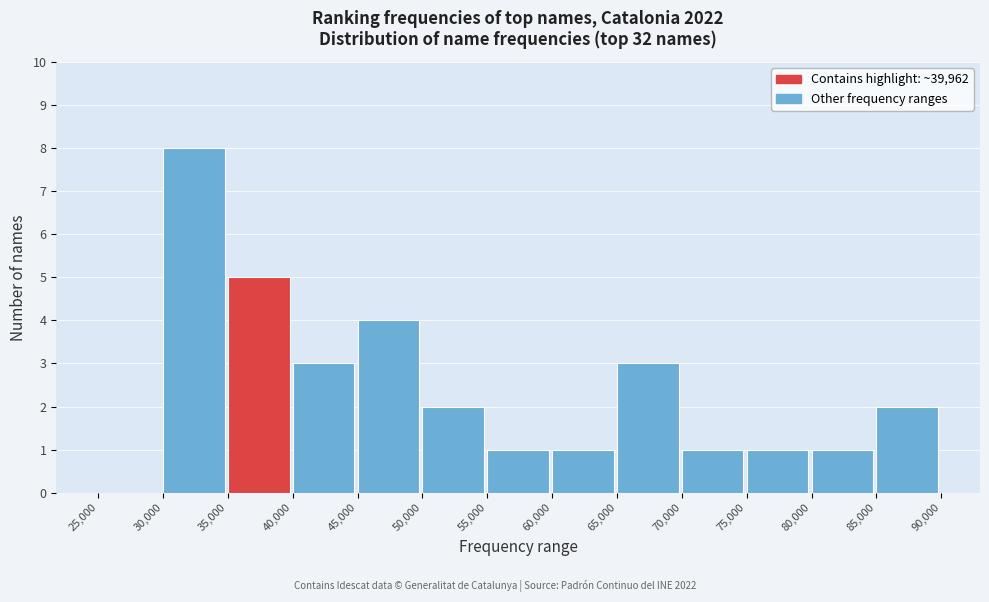

How tall is the bar that spans 40,000 to 45,000 on the x-axis? The values are not printed on the chart, so give them approximately, as read against the axis.

3